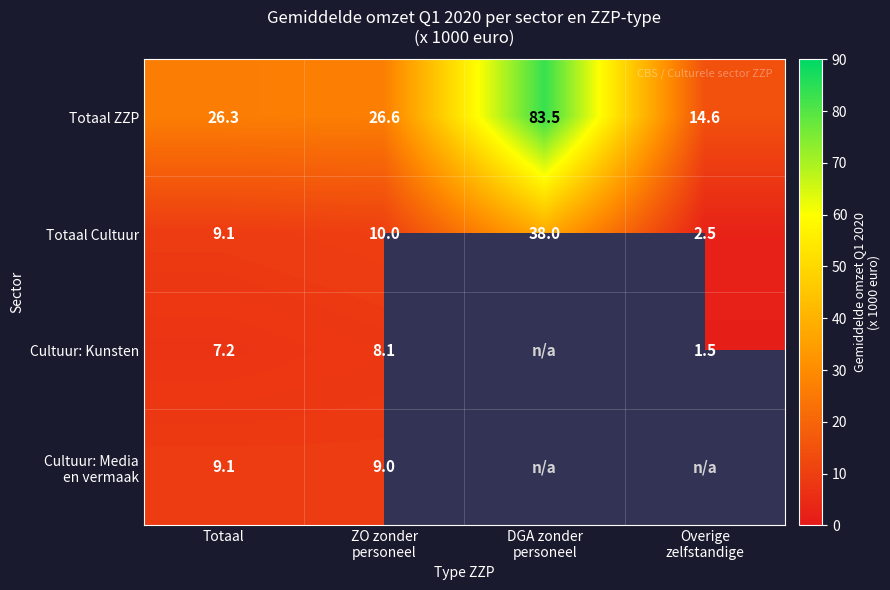

Is the value of Totaal Cultuur at Totaal greater than the value of Cultuur: Kunsten at Totaal?

Yes